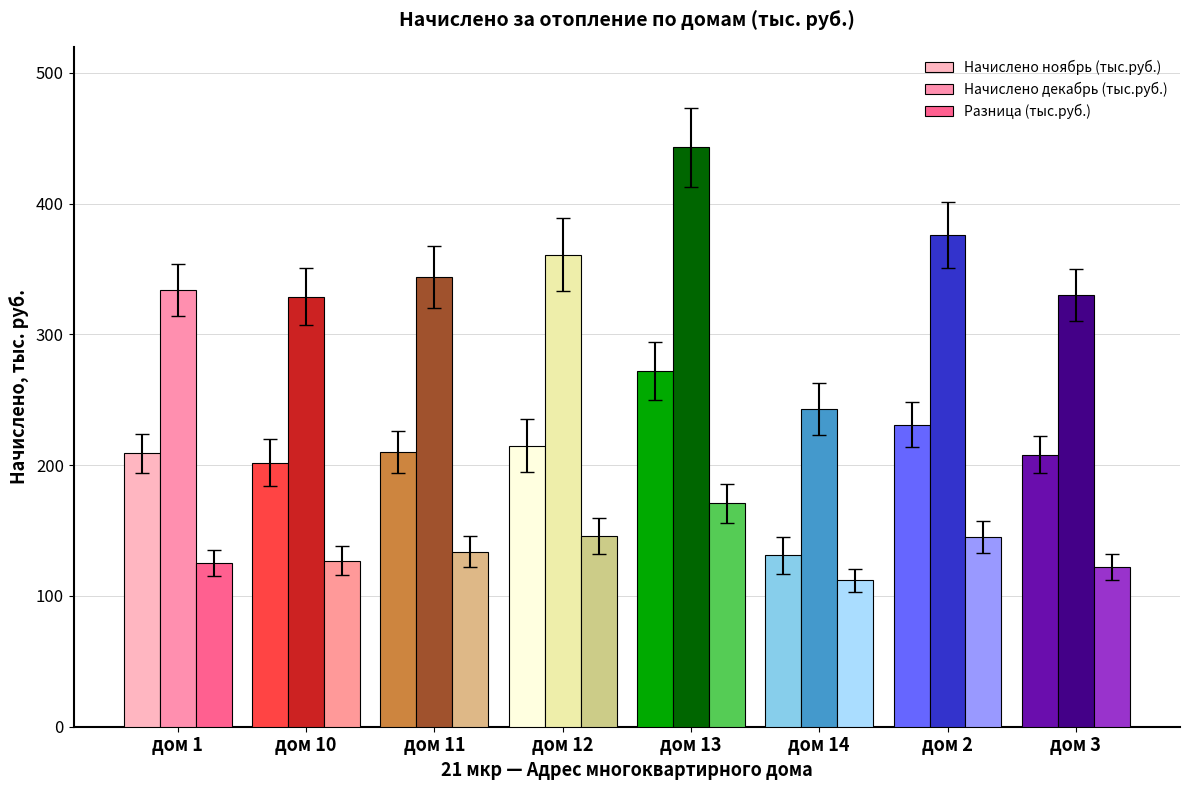

What is the maximum value for Начислено ноябрь (тыс.руб.)?

272